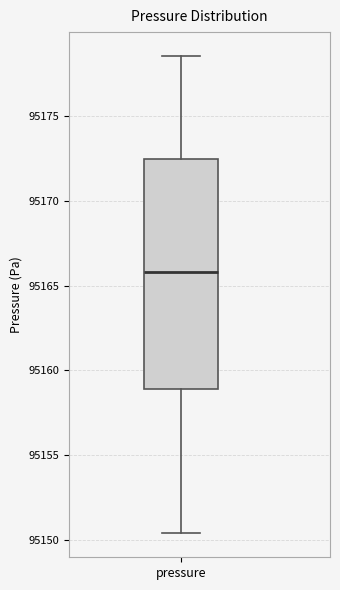

Where does the median line of the box for pressure sit on the y-axis? The values are not printed on the chart, so give them approximately, as read against the axis.

95166.0